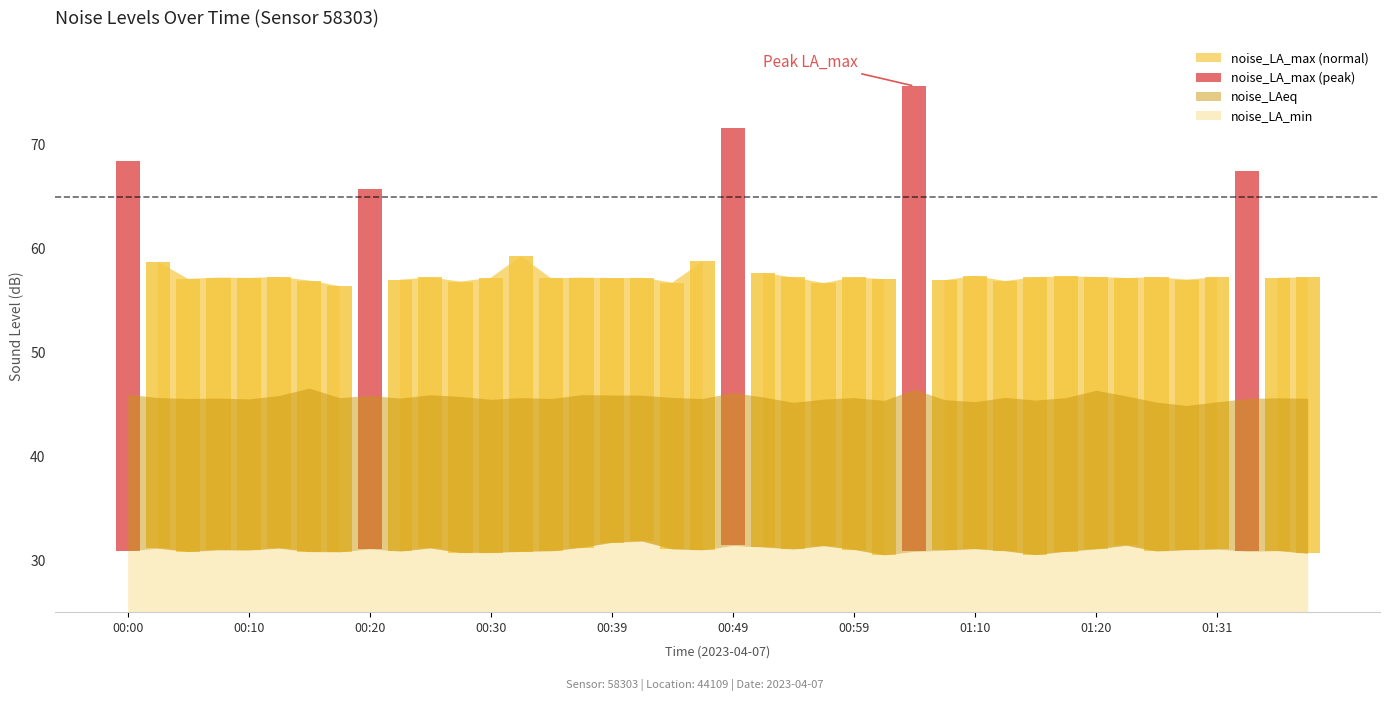

Rank the series at 00:17 from lowest to highest value.

noise_LA_min, noise_LAeq, noise_LA_max